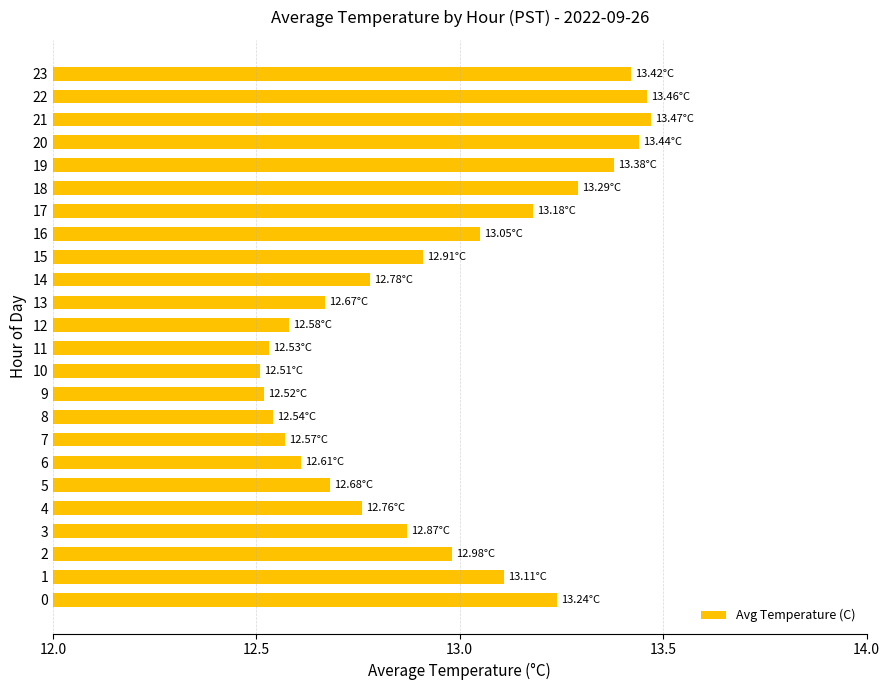

What is the difference between the values at 18 and 10?

0.8